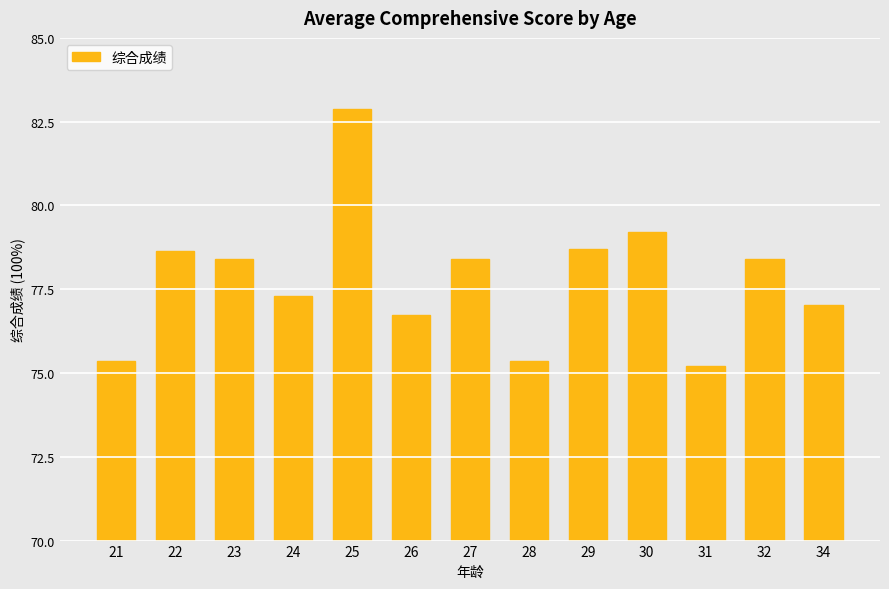

Where does the data first go above 78?

22